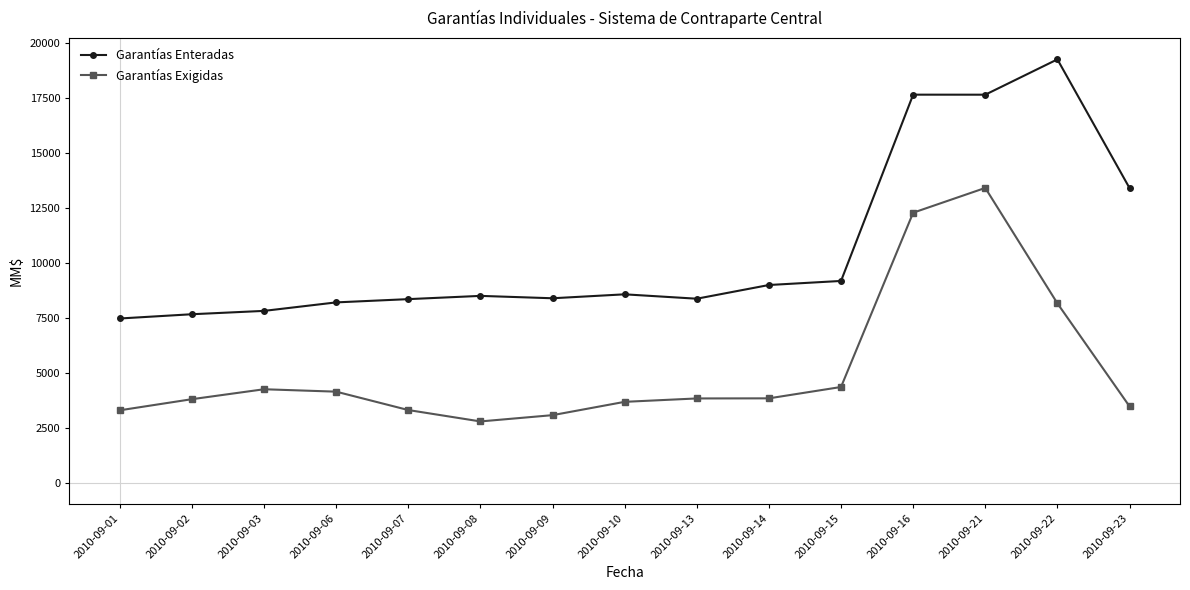

True or false: Garantías Exigidas has more than 0 interior local peaks.

True